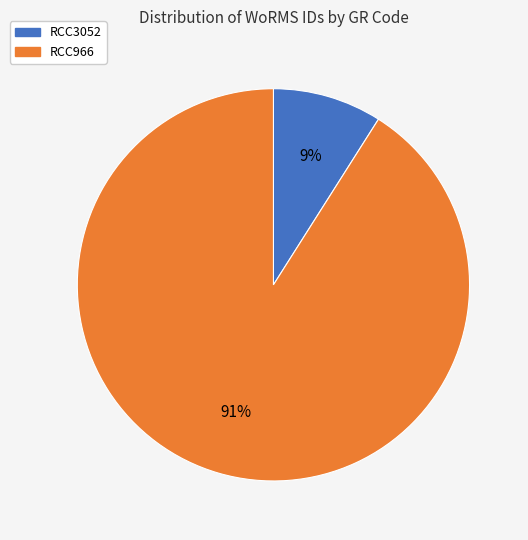

Count the number of slices in the pie.

2